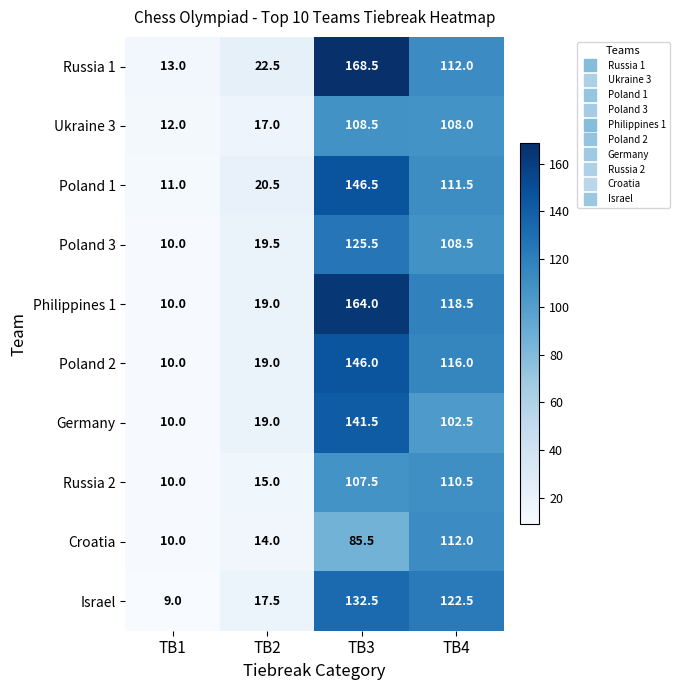

Rank the series by their maximum value, from lowest to highest.

Ukraine 3, Russia 2, Croatia, Poland 3, Israel, Germany, Poland 2, Poland 1, Philippines 1, Russia 1